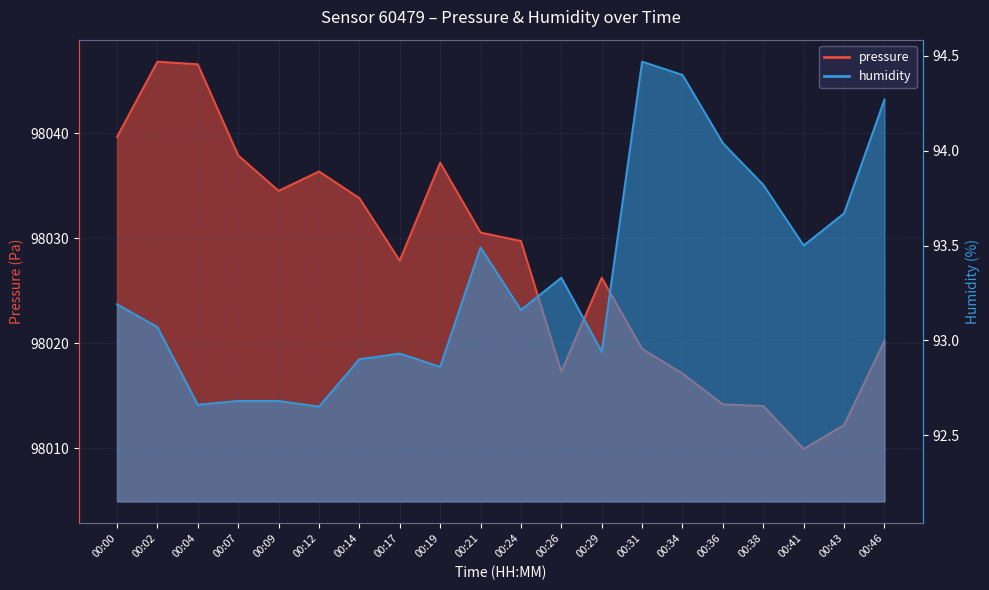

What is the value of the pressure point at the 15th from the left?

98017.1